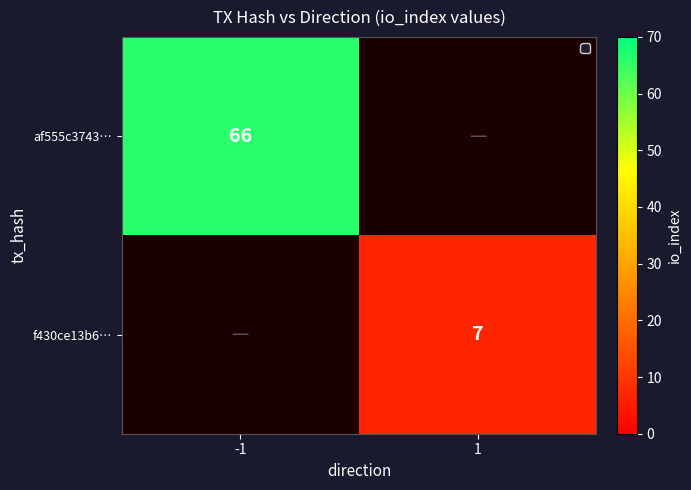

Count the number of categories in the chart.

2